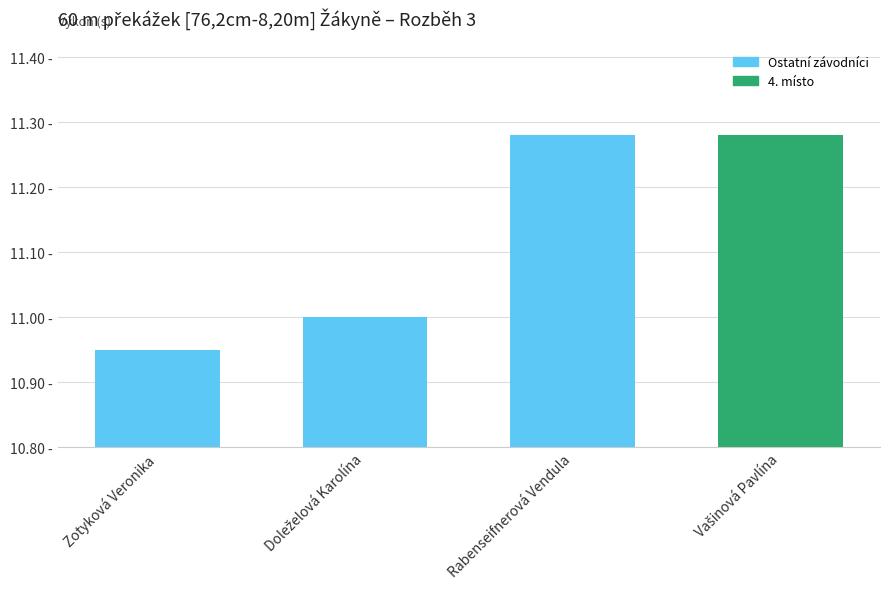

At which category does the chart reach its peak across all series?

Rabenseifnerová Vendula